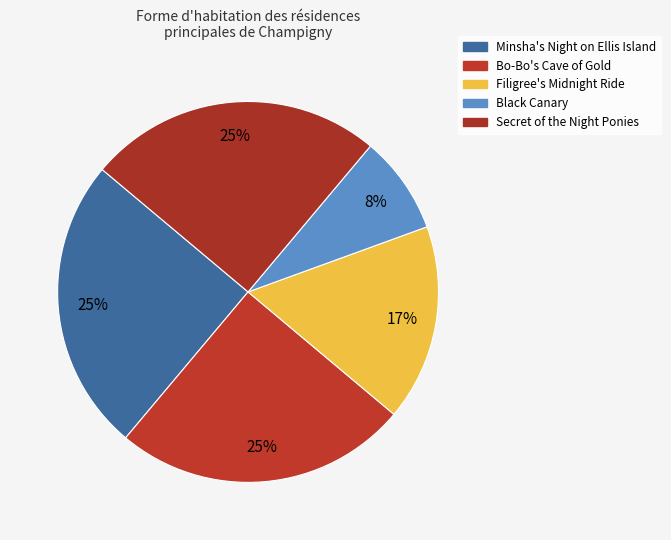

Rank the categories by value from highest to lowest.

Minsha's Night on Ellis Island, Bo-Bo's Cave of Gold, Secret of the Night Ponies, Filigree's Midnight Ride, Black Canary